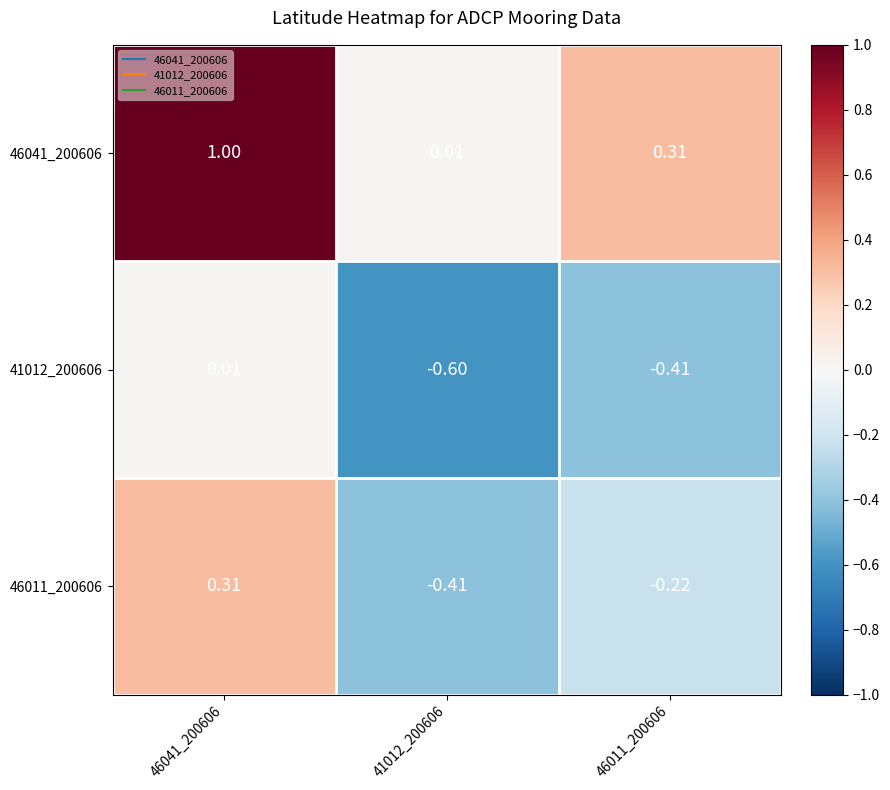

Is the value of 46011_200606 at 41012_200606 greater than the value of 46041_200606 at 46011_200606?

No